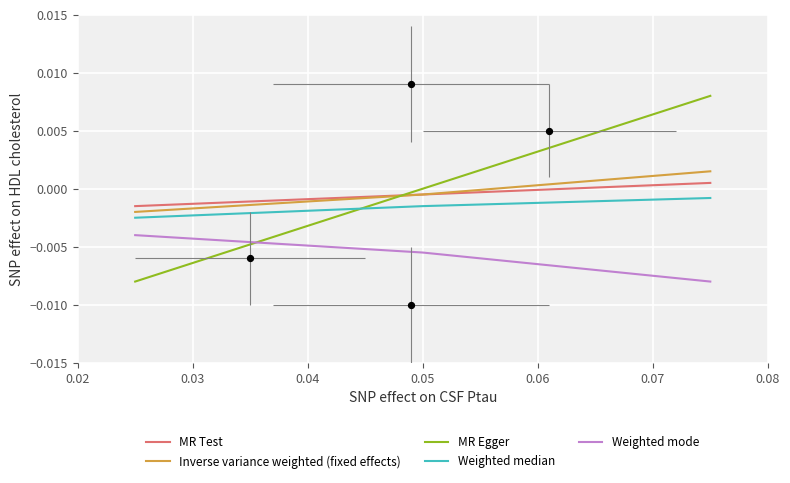

Which series reaches the minimum Y coordinate?

MR Egger